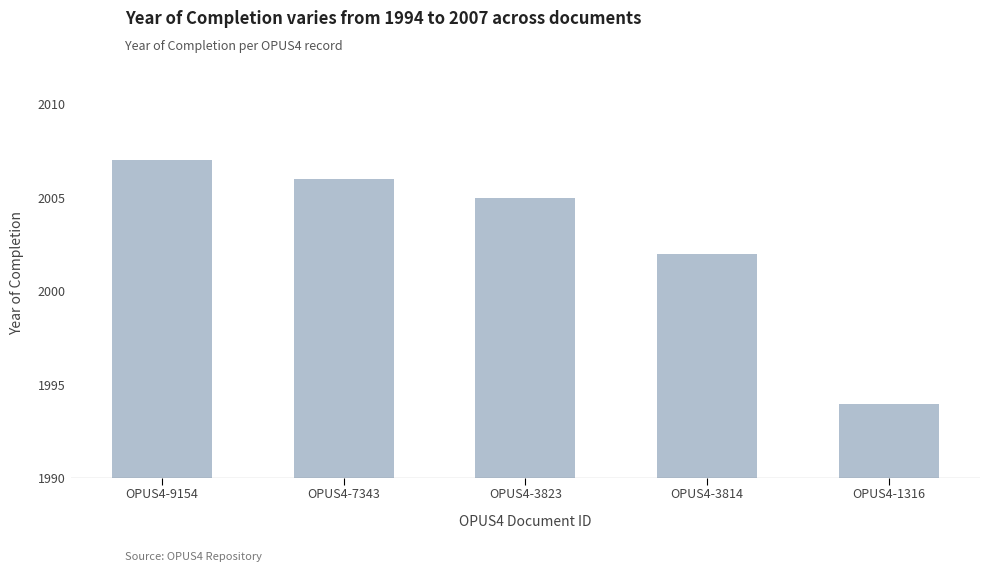

Approximately how many times larger is the value at OPUS4-3823 compared to OPUS4-7343?

1.0